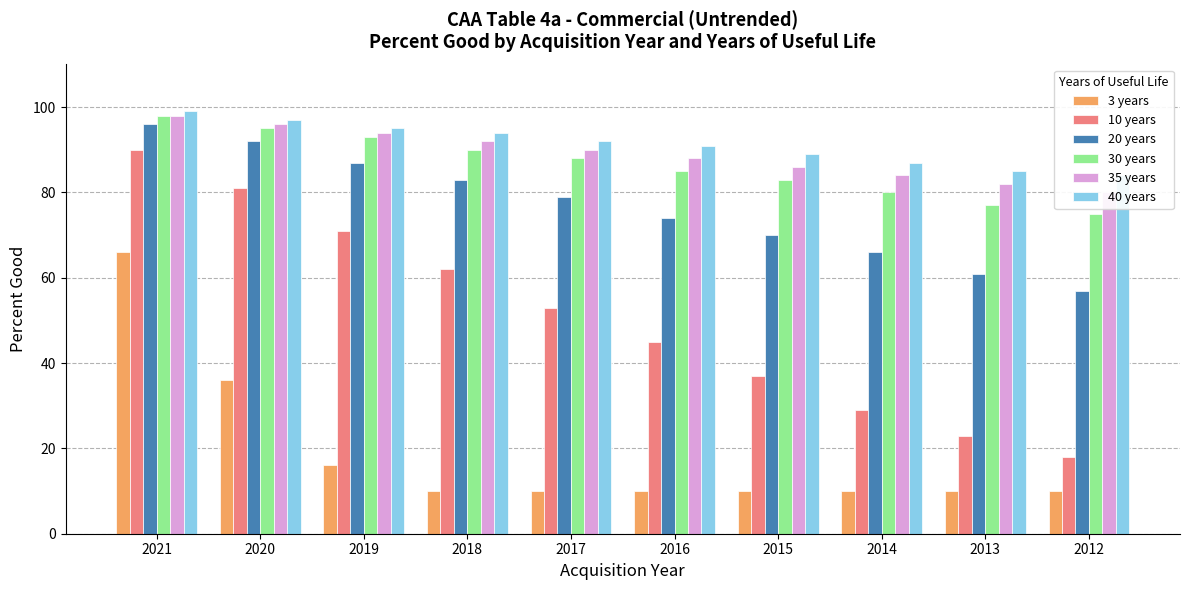

How many bars are there in total?

60